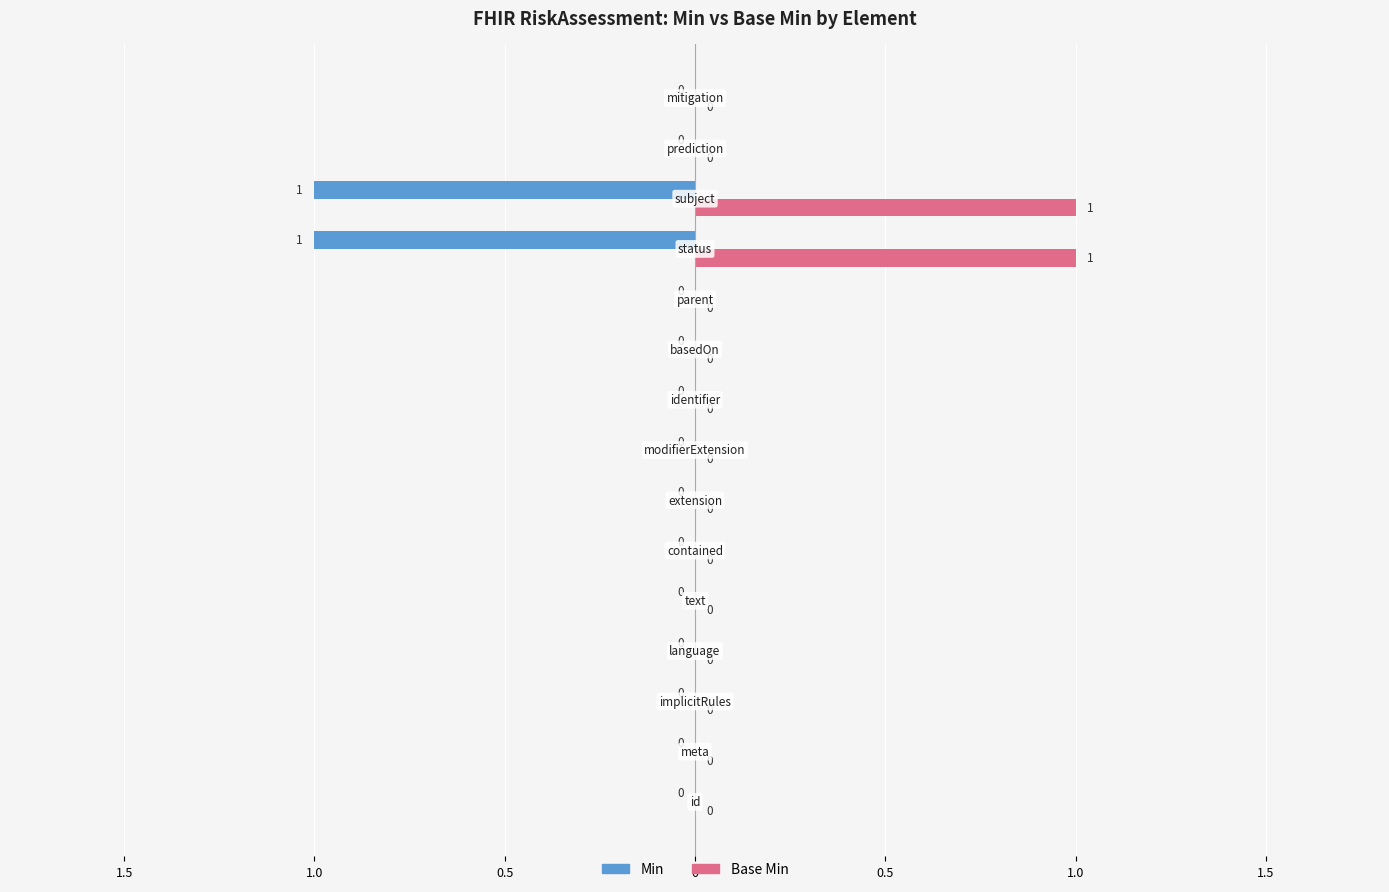

Count the Min values in the range 0 to 1.

13